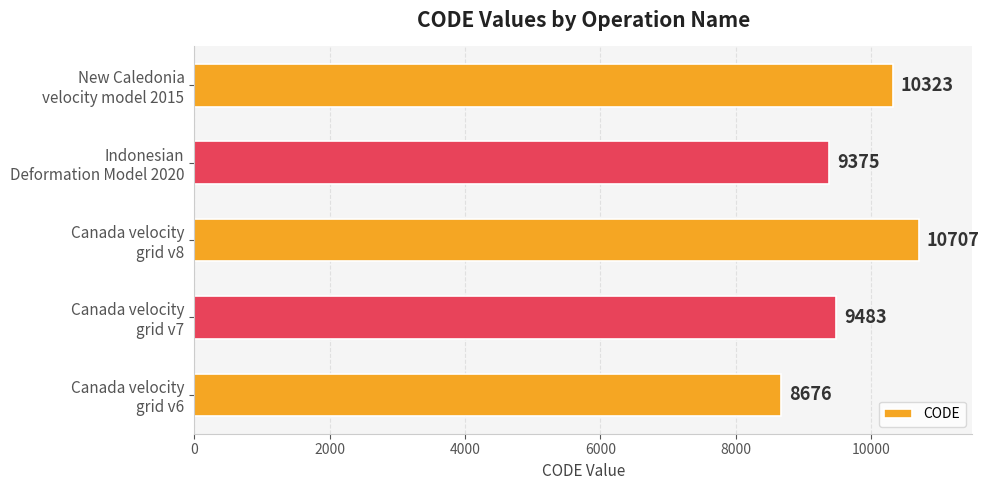

What is the average value?

9713